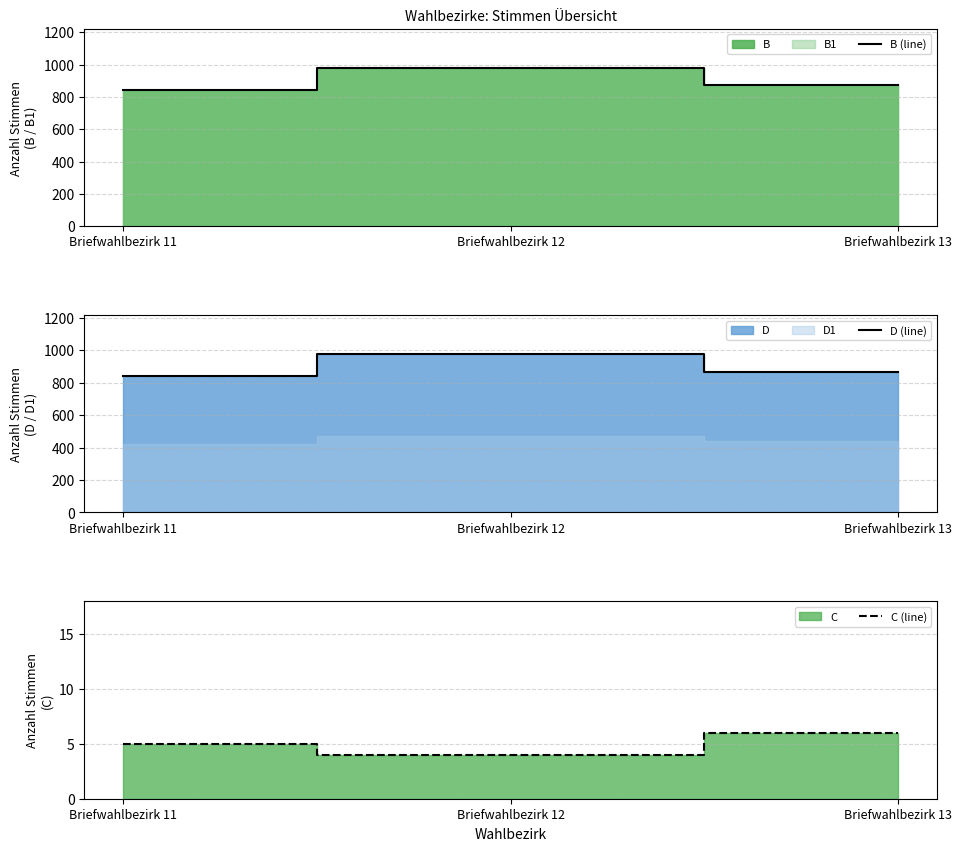

What is the difference between the D (line) values at Briefwahlbezirk 13 and Briefwahlbezirk 12?

106